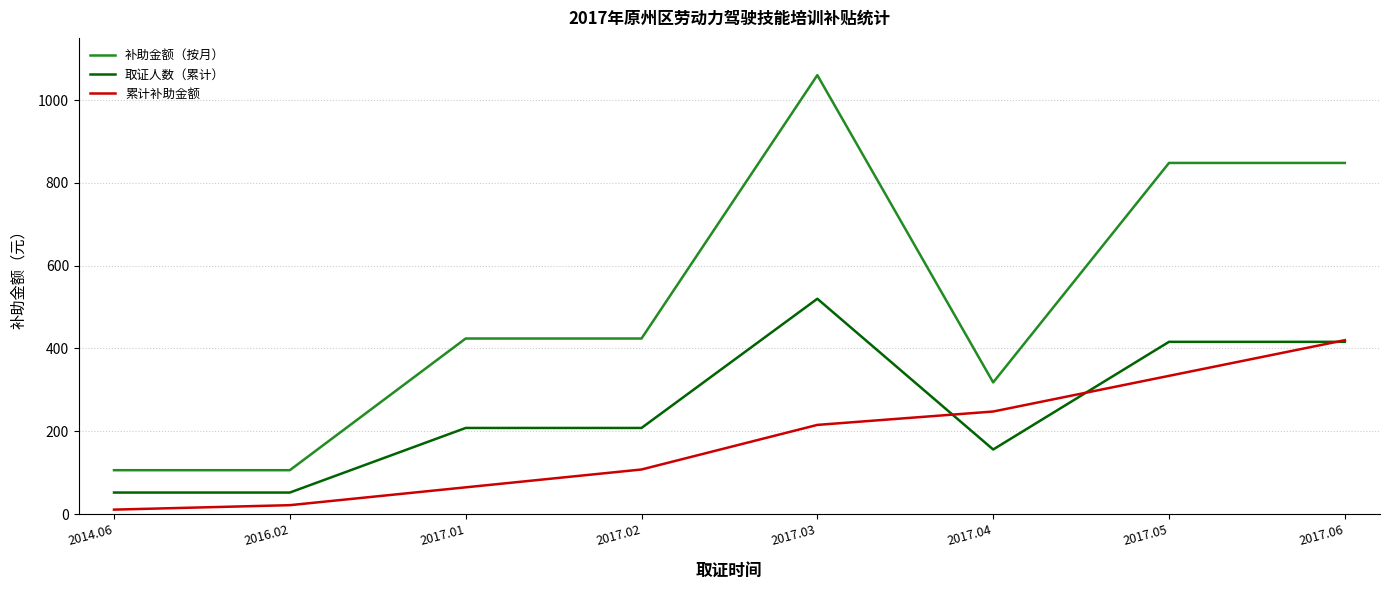

The 补助金额（按月） series shows 44.2 at 2016.02. True or false?

False